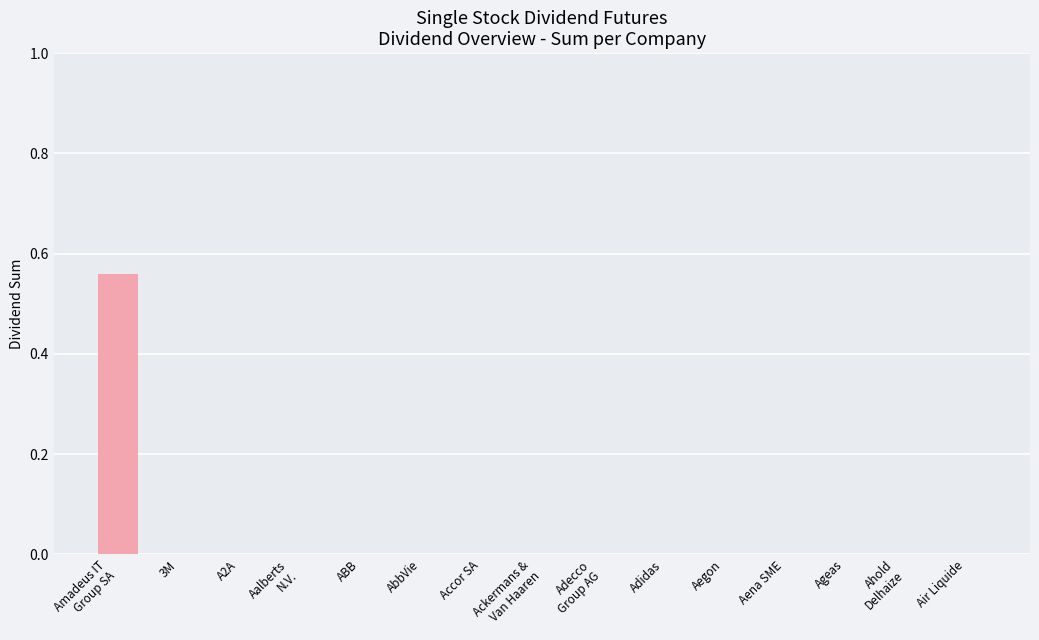

Is it true that the value at 3M is 0.4?

False